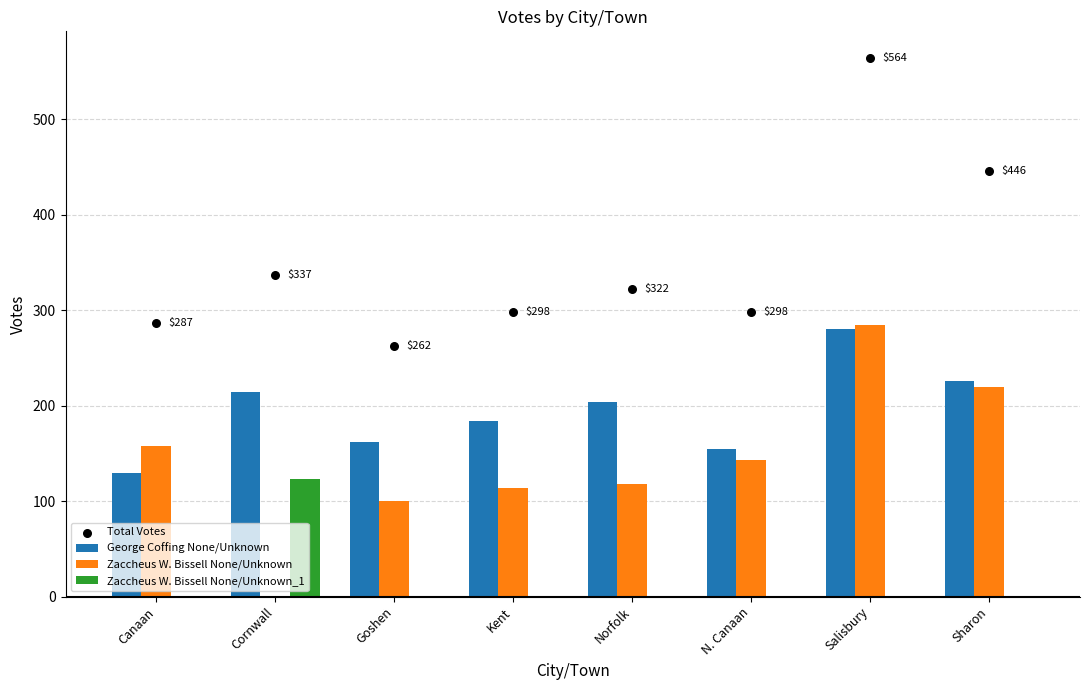

At how many categories does at least one series exceed 523?

1